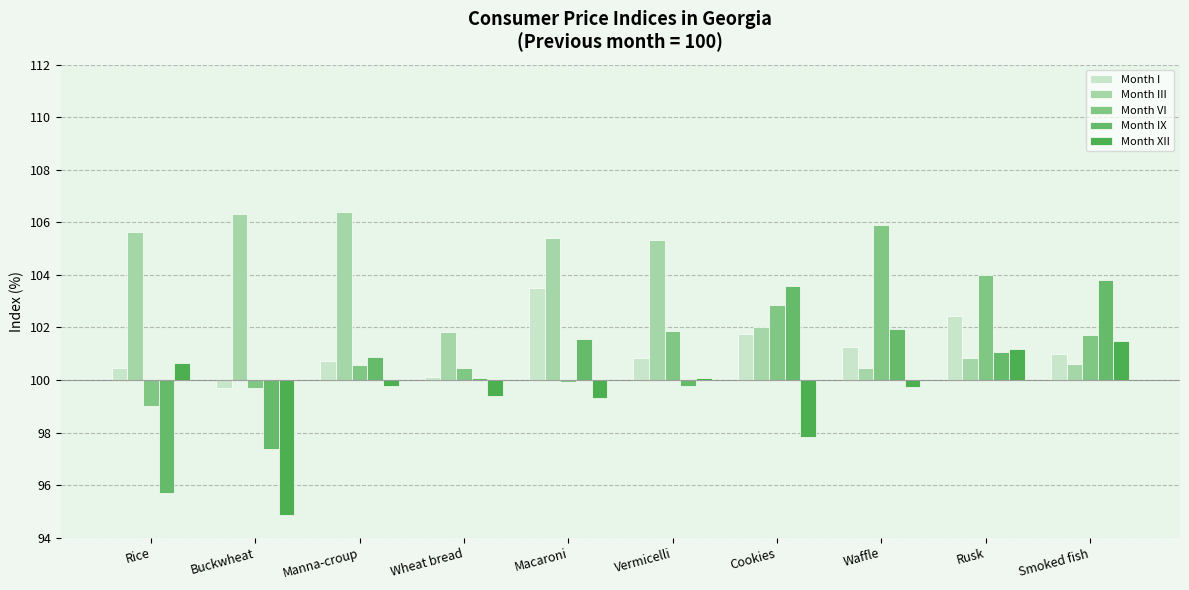

What is the value of the Month VI bar at the 5th from the left?

-0.1